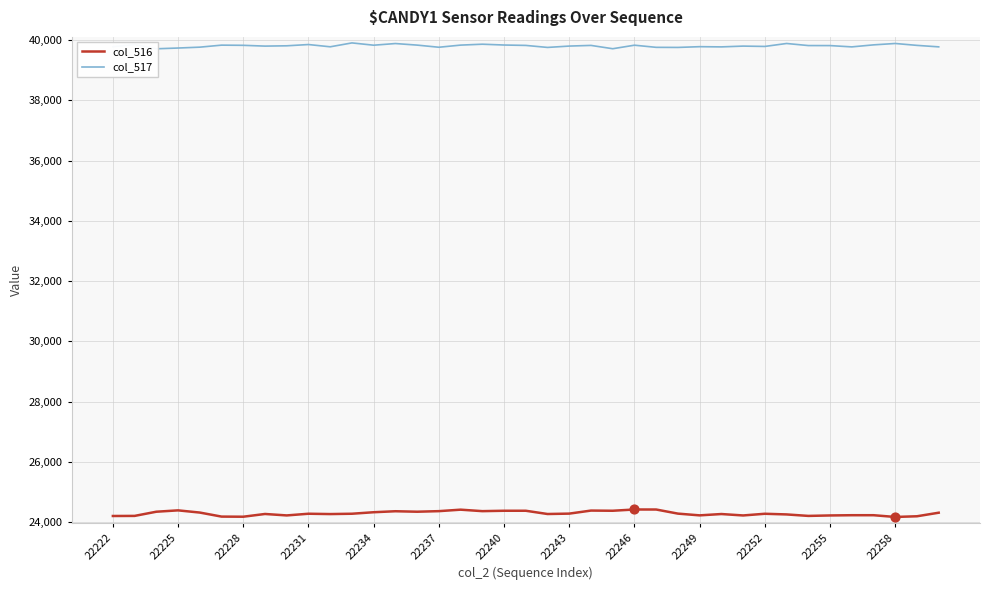

Which series has the widest spread of Y values?

col_516